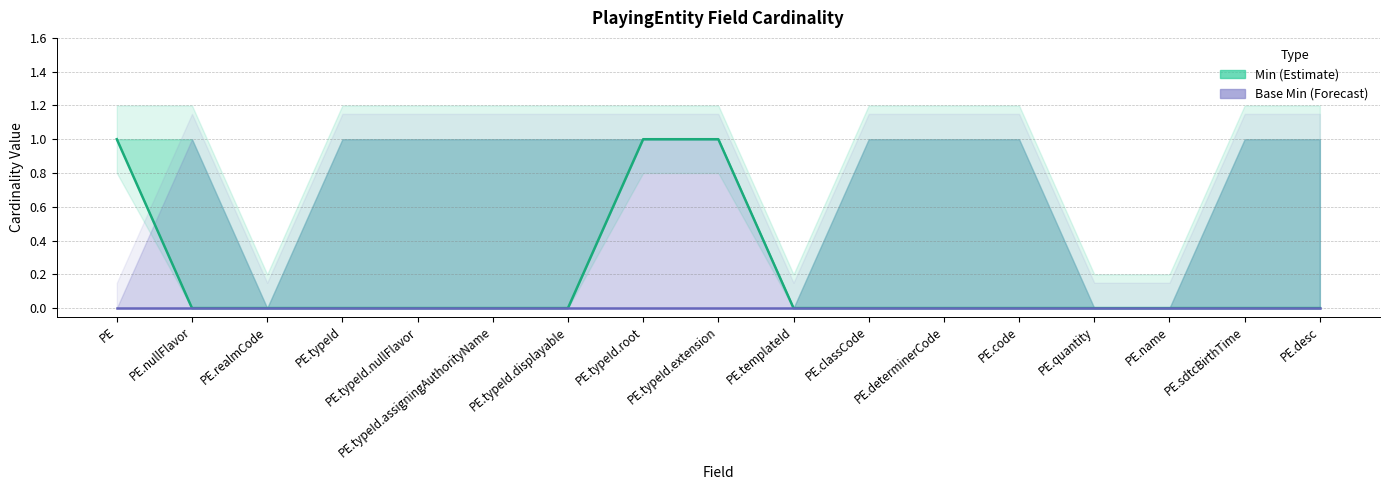

Reading left to right, what are all the values shown in this chart?

Min: 1	0	0	0	0	0	0	1	1	0	0	0	0	0	0	0	0
Base Min: 0	0	0	0	0	0	0	0	0	0	0	0	0	0	0	0	0